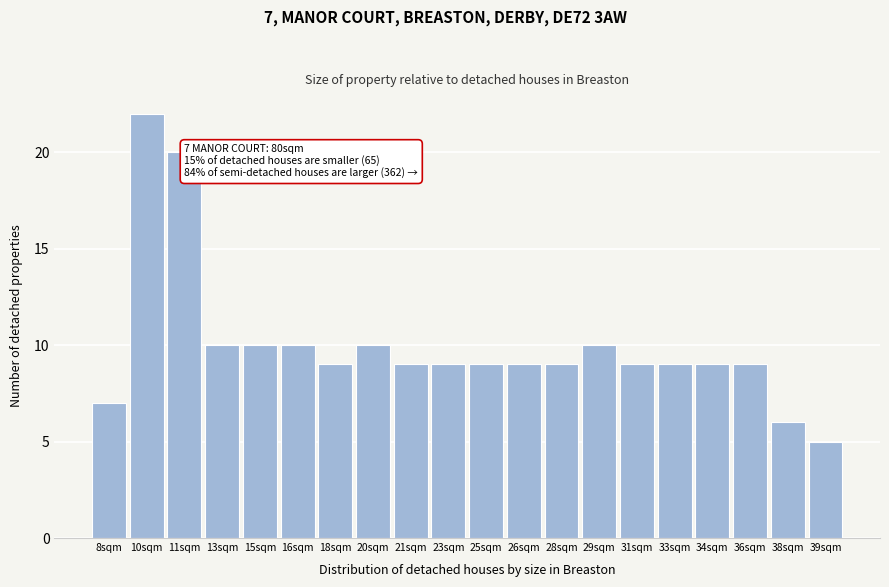

Reading left to right, list all the values displayed in this chart.

7	22	20	10	10	10	9	10	9	9	9	9	9	10	9	9	9	9	6	5